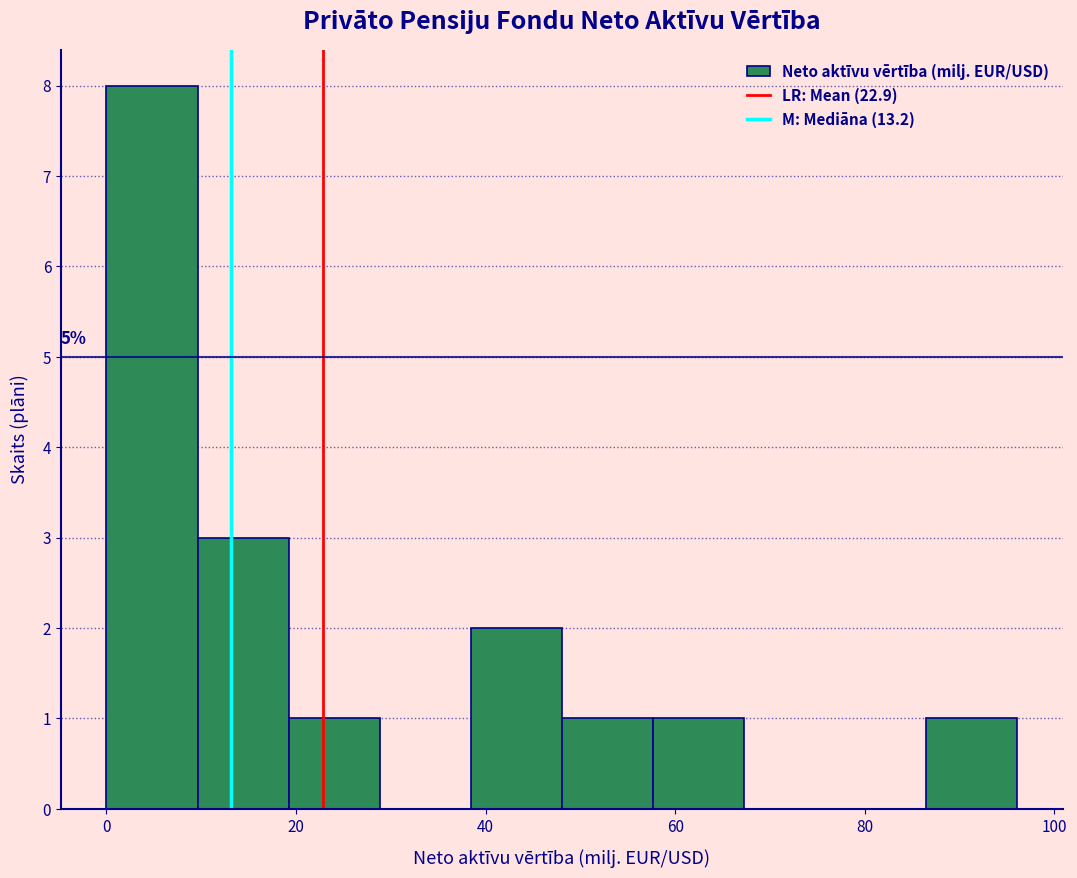

Over which range of the x-axis is the bar tallest?

0 to 10